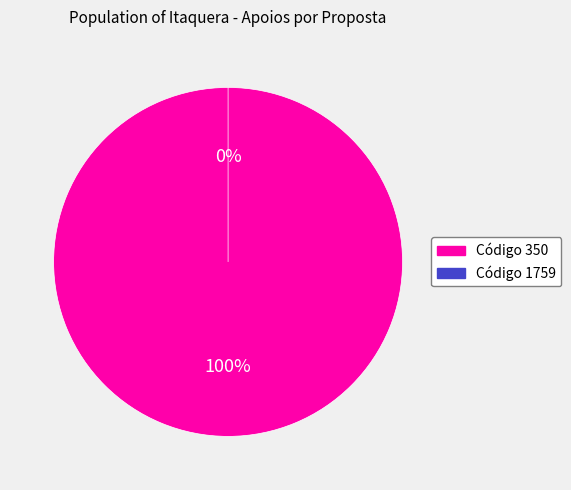

Is the sum of 350 and 1759 greater than half?

Yes